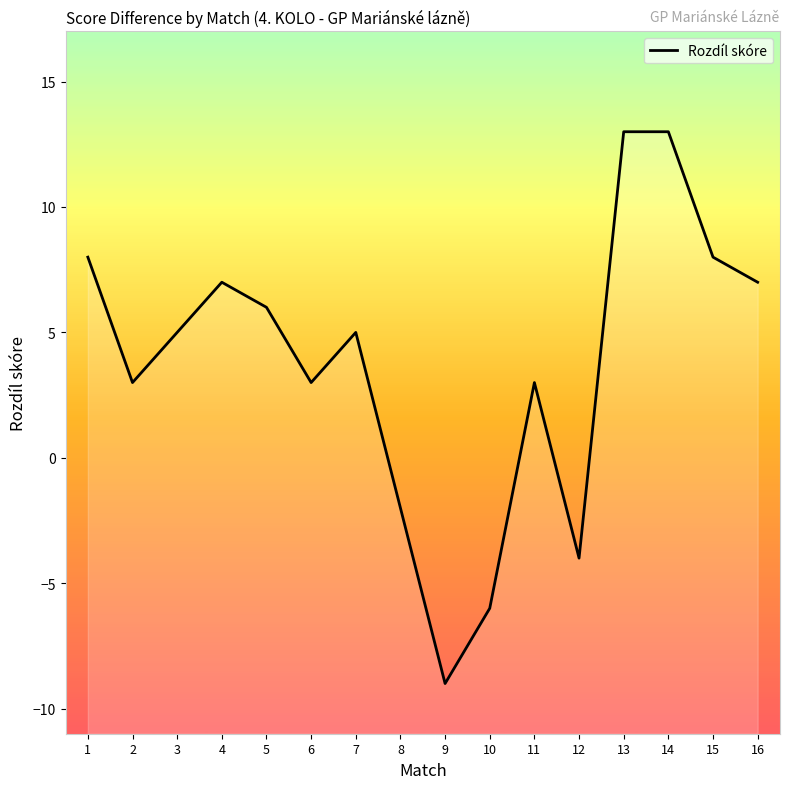

Rank the categories by value from highest to lowest.

13, 14, 1, 15, 4, 16, 5, 3, 7, 2, 6, 11, 8, 12, 10, 9